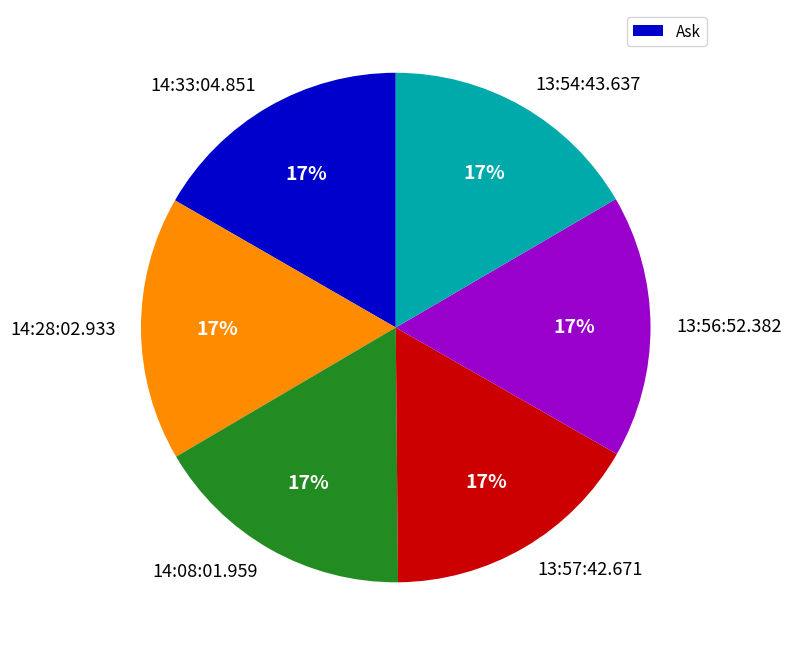

Is it true that 14:08:01.959 is 17% of the pie?

True